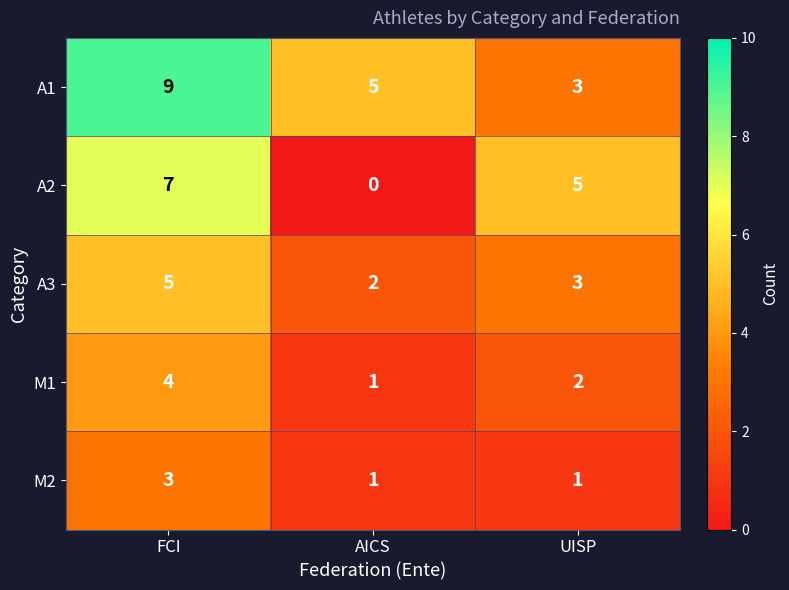

At which label does A3 first exceed 3?

FCI